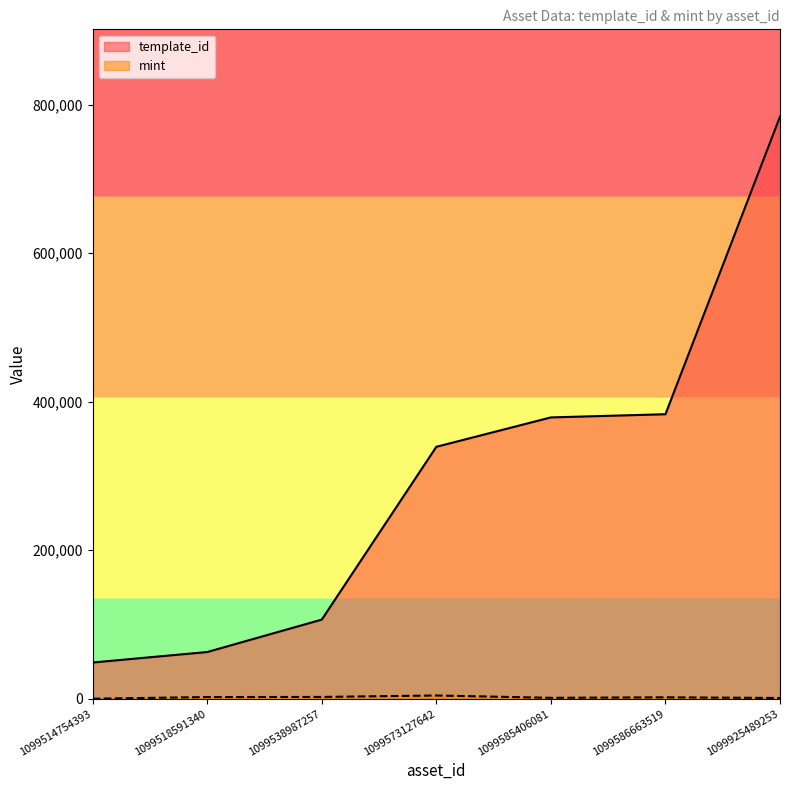

Which series has the widest spread of values?

template_id